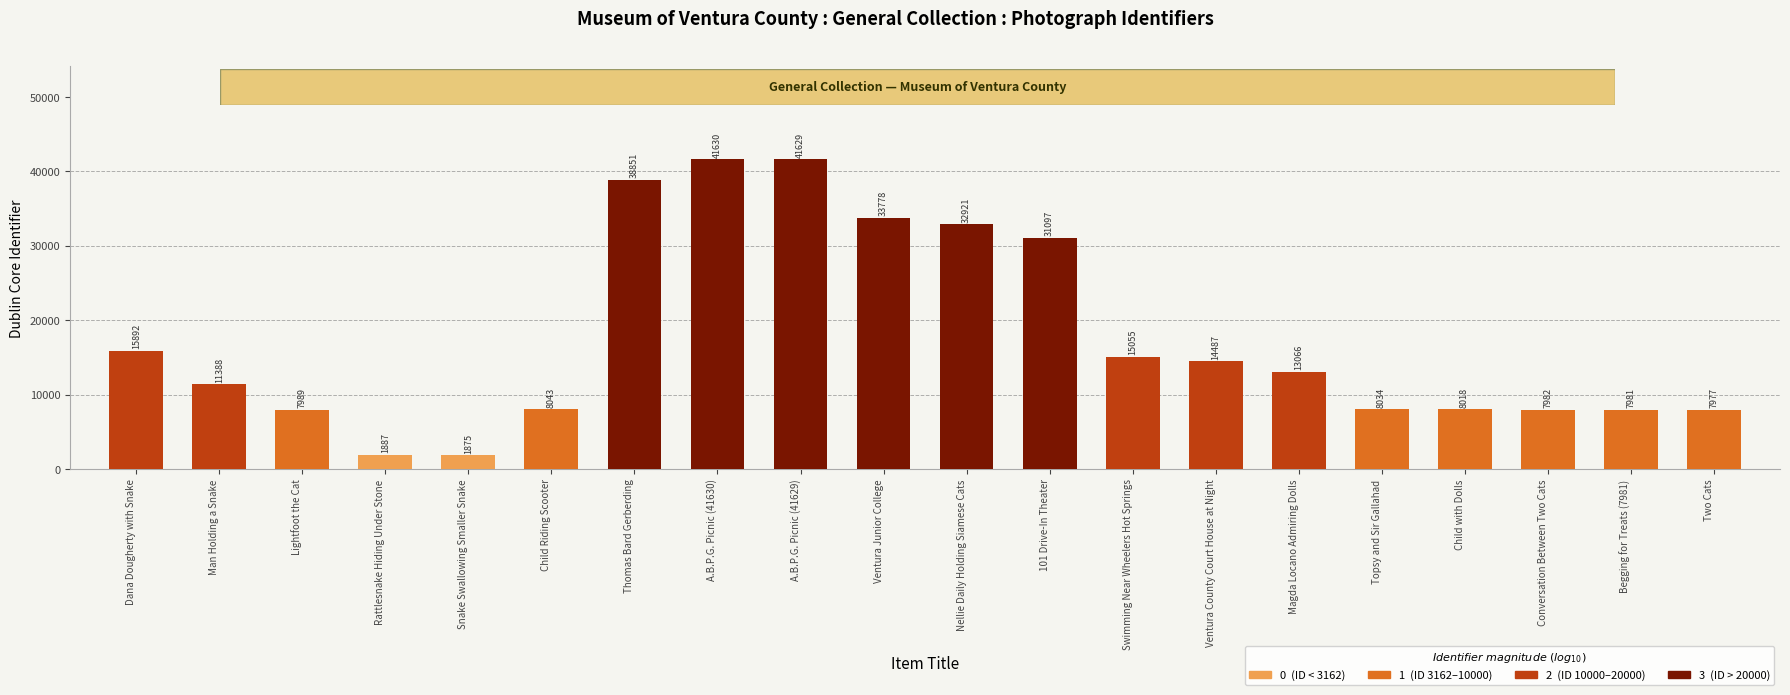

Are the bars horizontal?

No